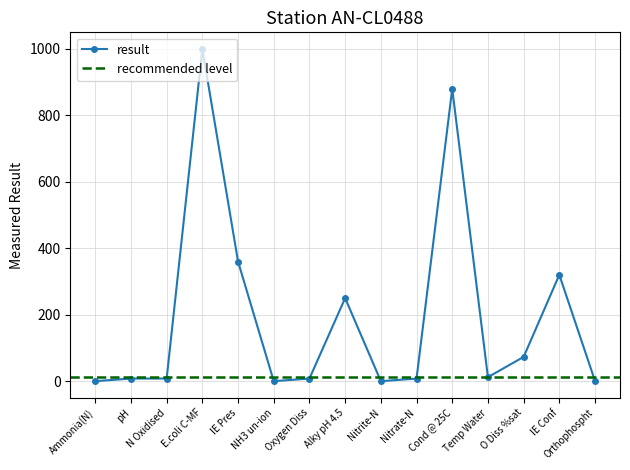

Which has a higher value, IE Pres or IE Conf?

IE Pres